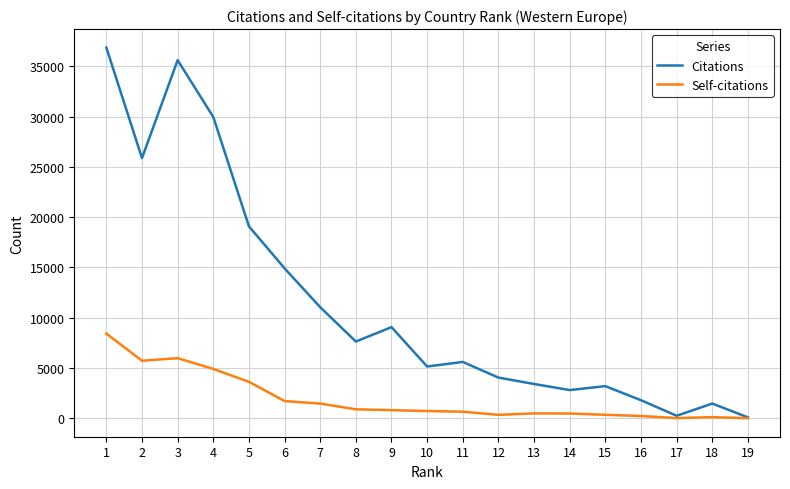

Read the Citations value at 5, to the nearest 100.

19100